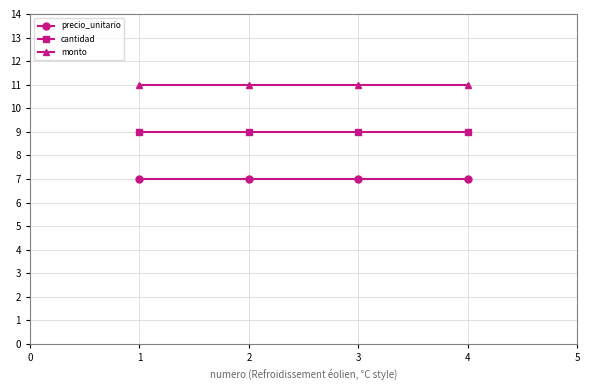

Which series has the largest total across all categories?

monto